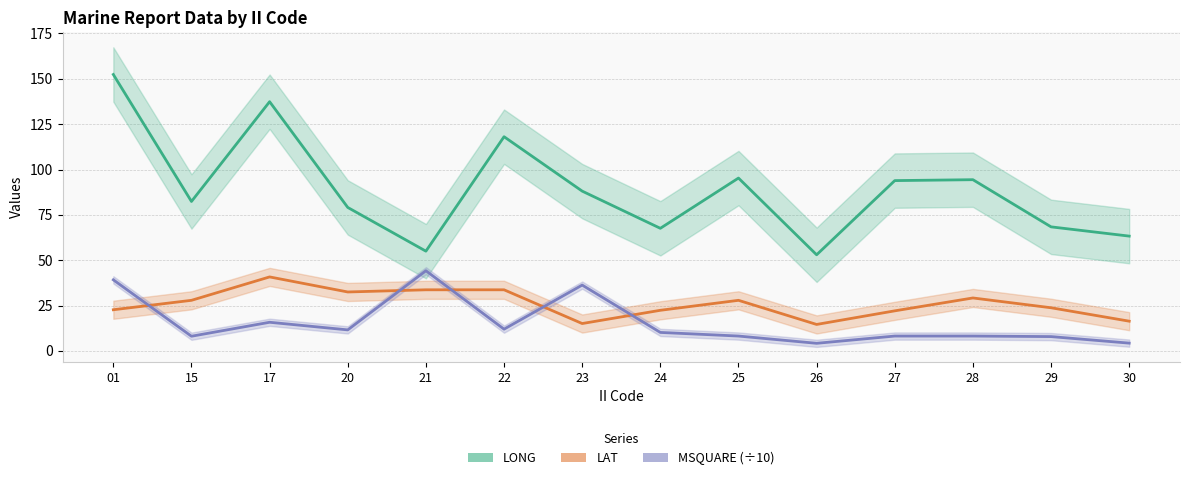

At which category is the sum across all series the highest?

01